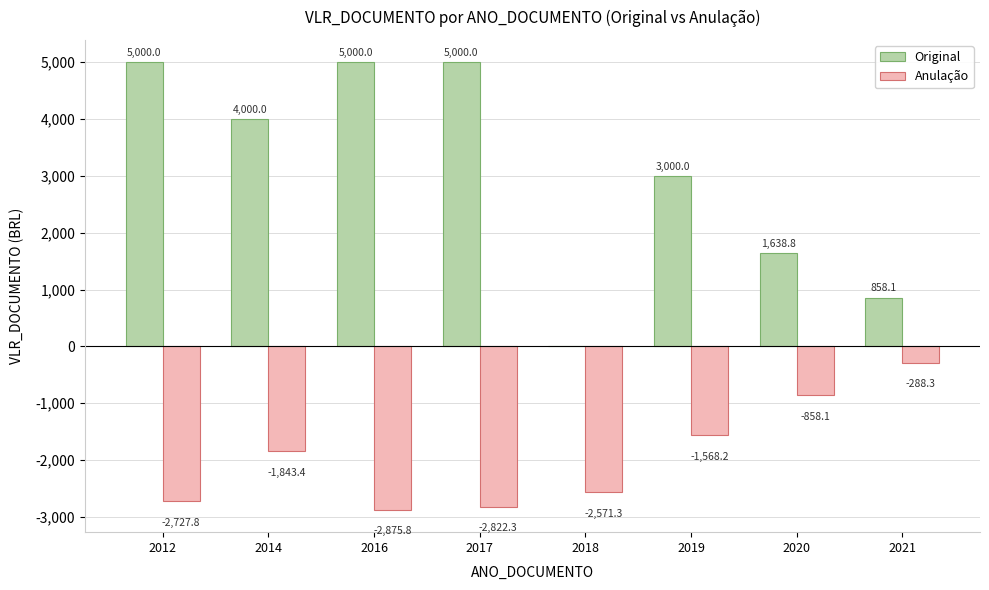

What is the highest value of the Anulação series?

-288.3